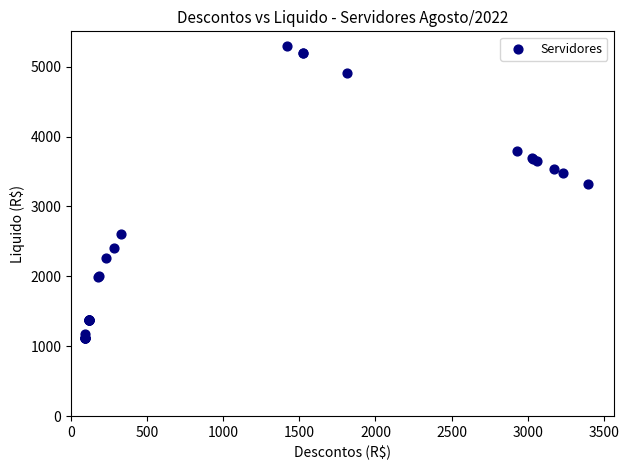

What Y value in the scatter plot is closest to 3208?

3316.6